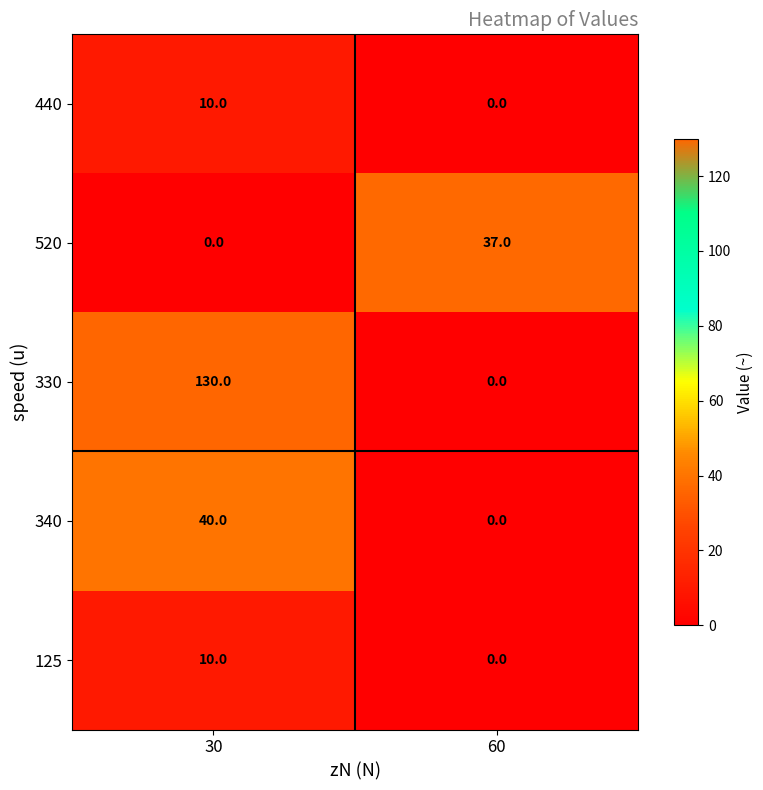

What is the difference between the highest and lowest values at 60?

37